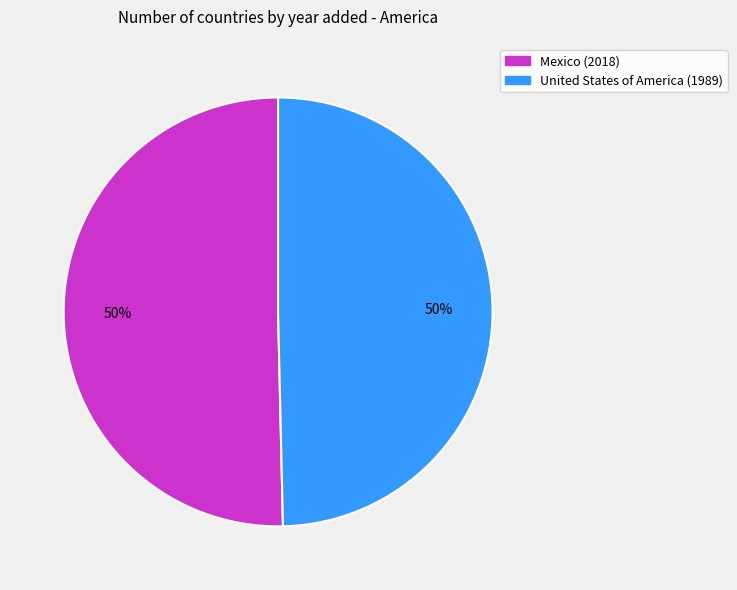

Combined, do Mexico and United States of America account for over 50%?

Yes